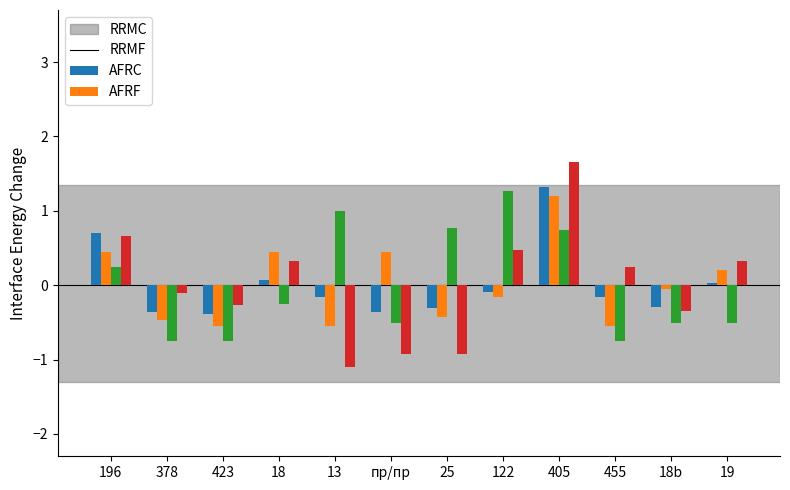

What is the maximum value shown in the chart?

1.7